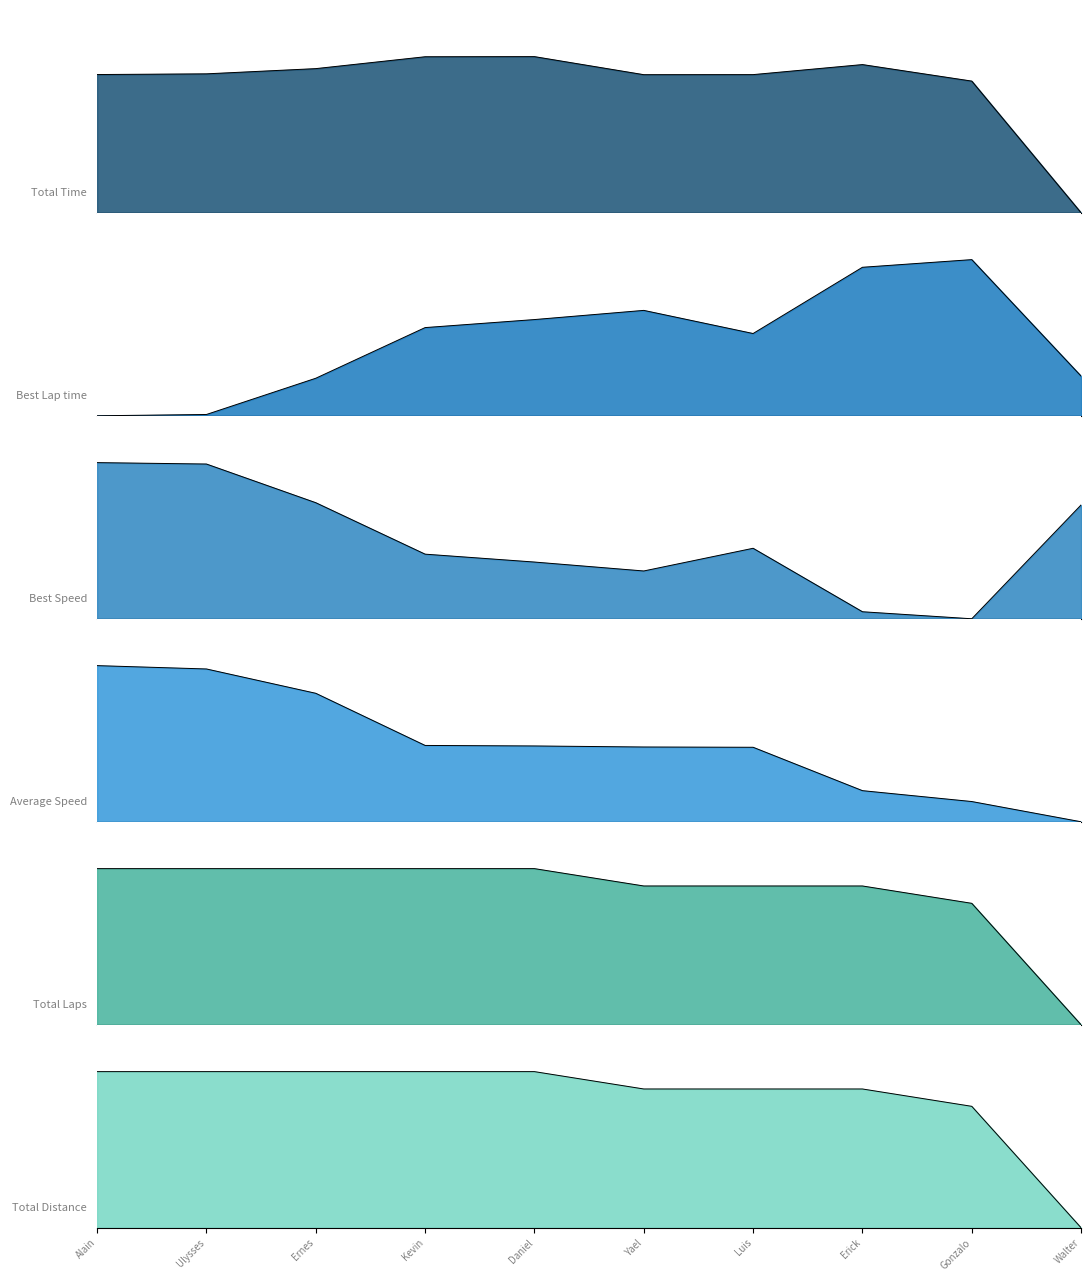

True or false: Average Speed has more than 1 interior local peaks.

False